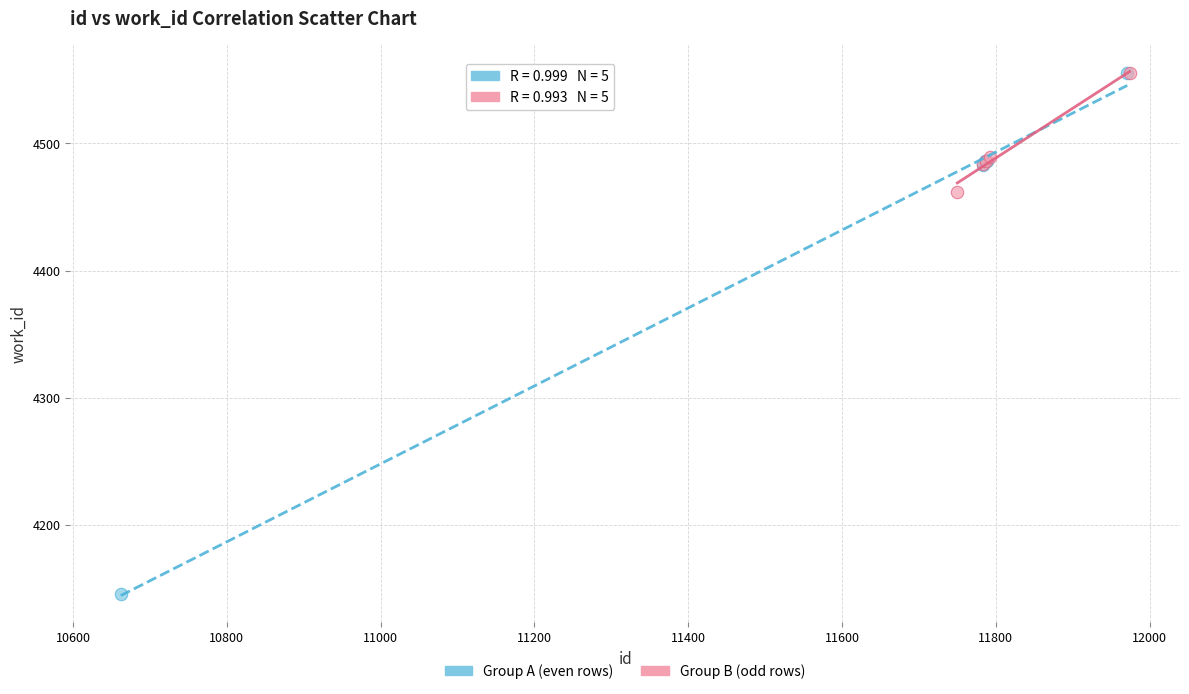

Which series has the widest spread of Y values?

Group A (even rows)